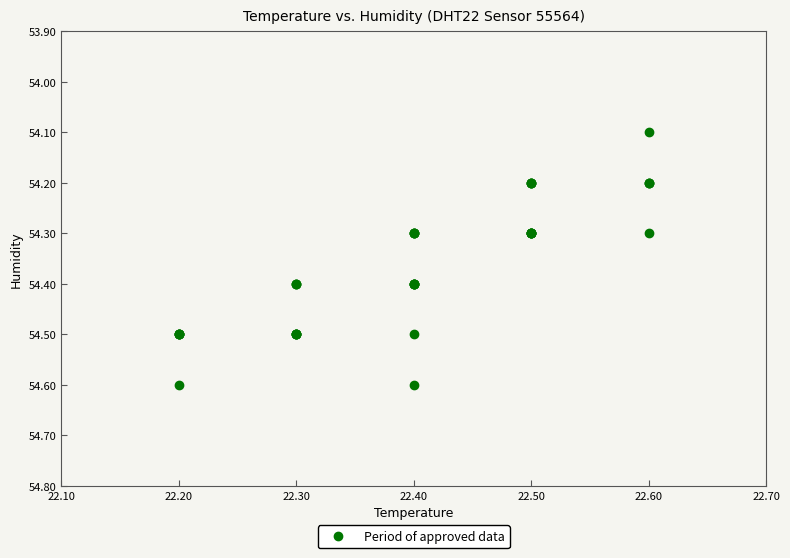

What Y value in the scatter plot is closest to 54?

54.1